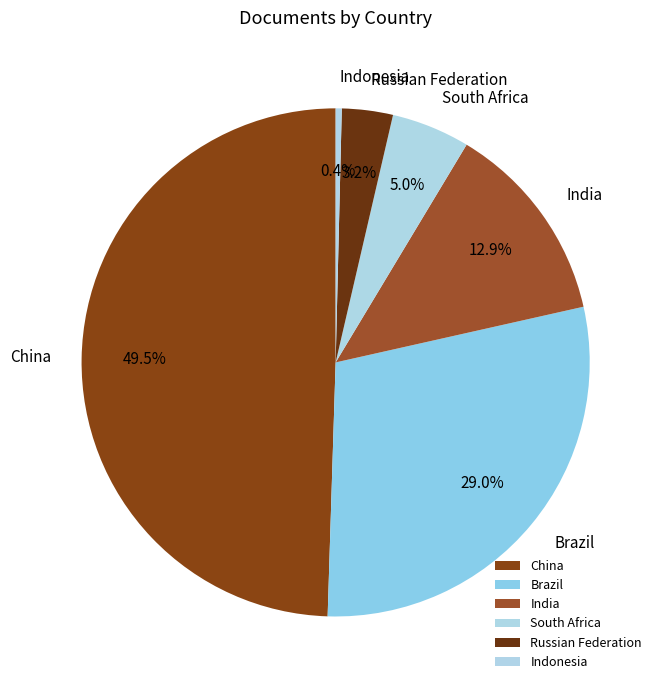

To the nearest percent, what portion does Brazil represent?

29%